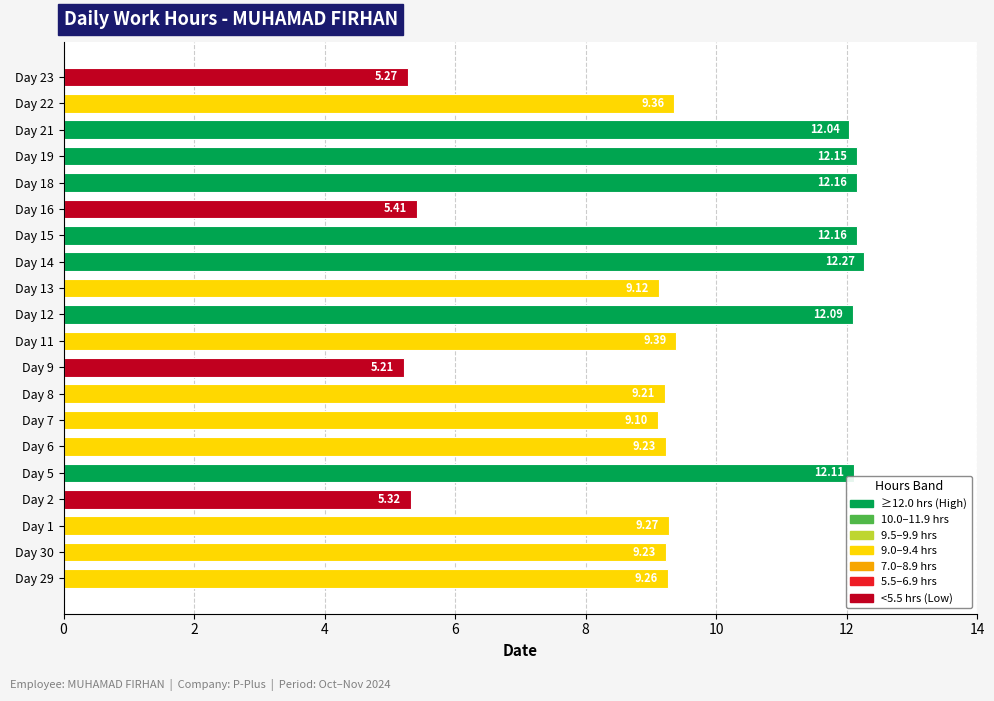

Where is the data nearest to the value 8?

Day 7